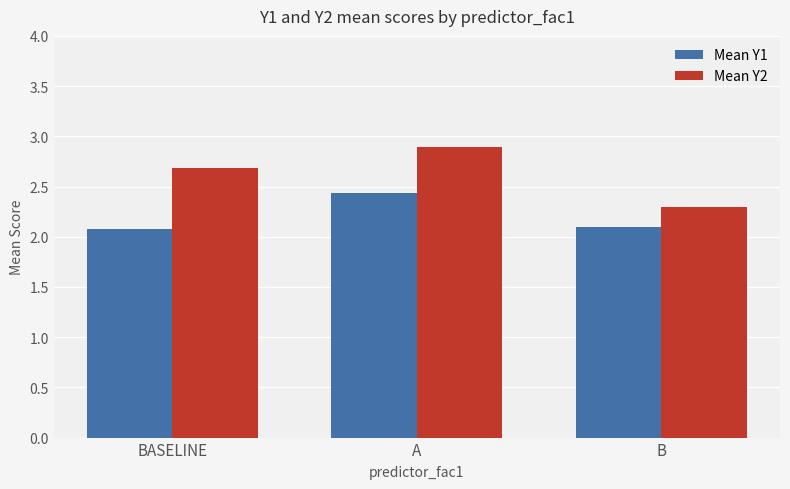

Is it true that Mean Y1 equals 2.1 at B?

True